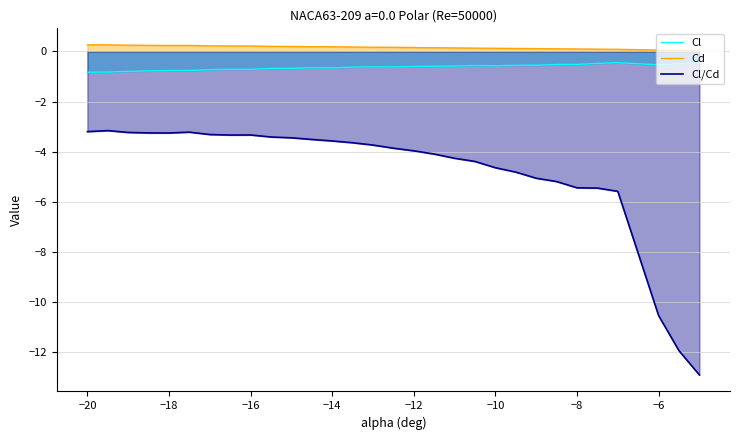

Rank the series at −6 from highest to lowest value.

Cd, Cl, Cl/Cd